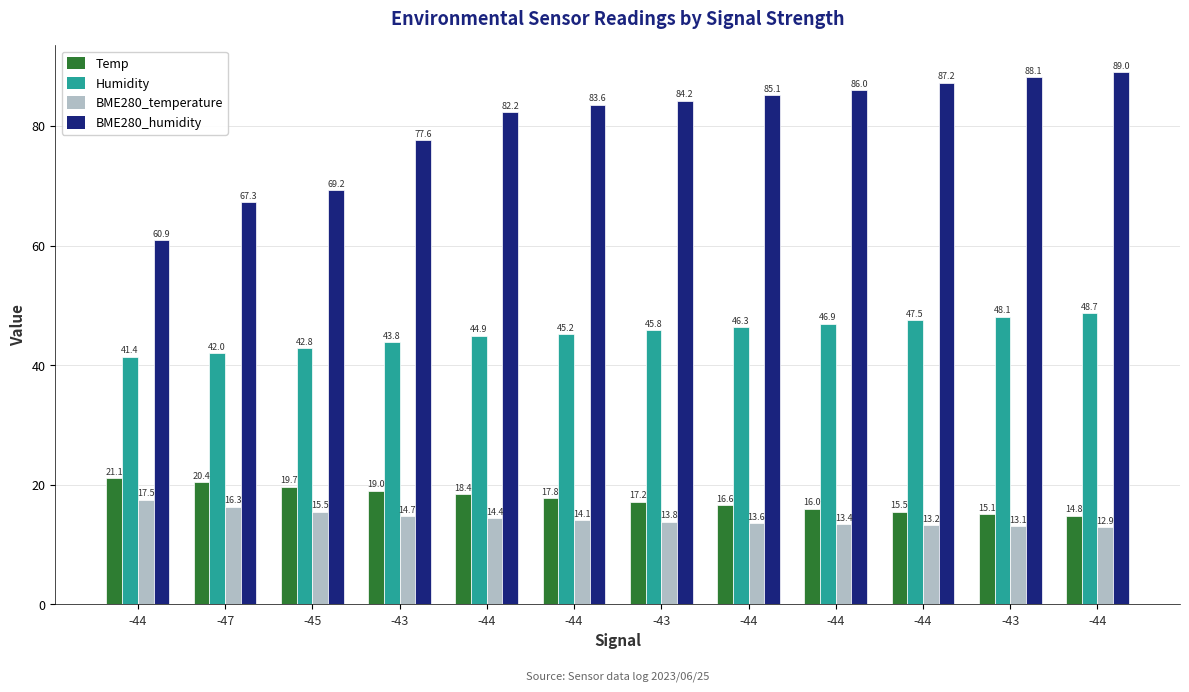

What is the sum of the BME280_temperature values at -47 and -43?

29.4